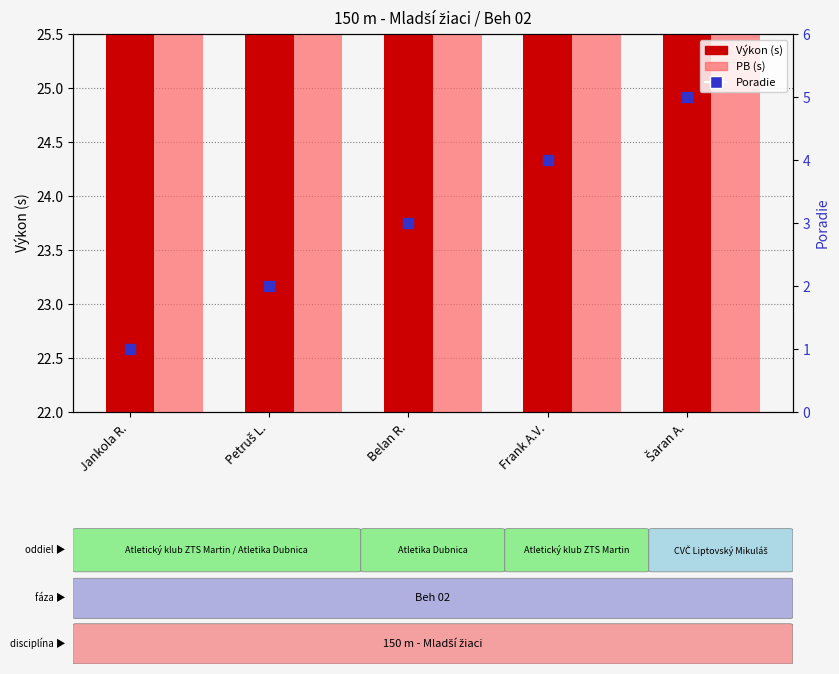

What are all the series names shown in the legend?

Výkon, PB, Poradie